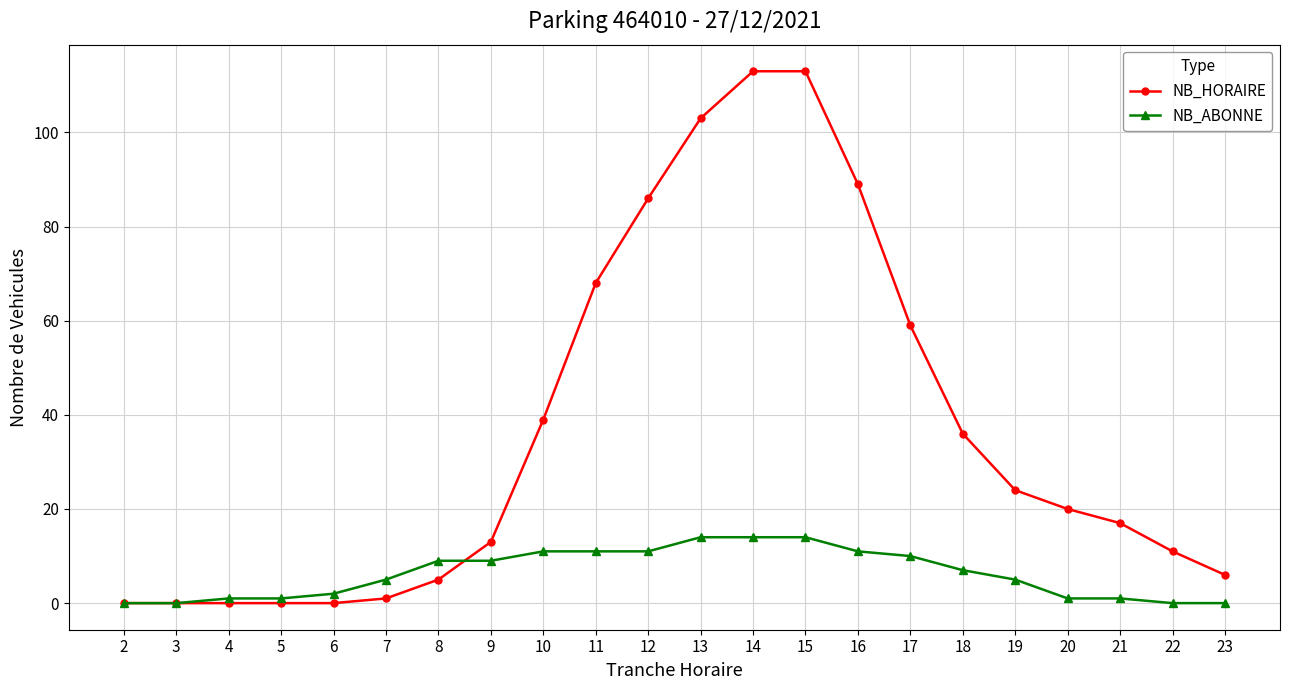

Reading left to right, what are all the values shown in this chart?

NB_HORAIRE: 0	0	0	0	0	1	5	13	39	68	86	103	113	113	89	59	36	24	20	17	11	6
NB_ABONNE: 0	0	1	1	2	5	9	9	11	11	11	14	14	14	11	10	7	5	1	1	0	0